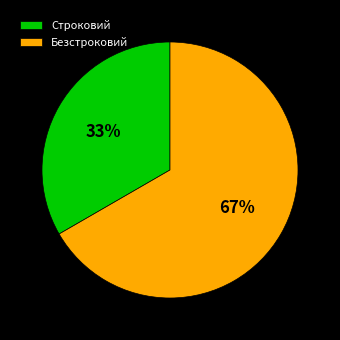

Is the sum of Строковий and Безстроковий greater than half?

Yes